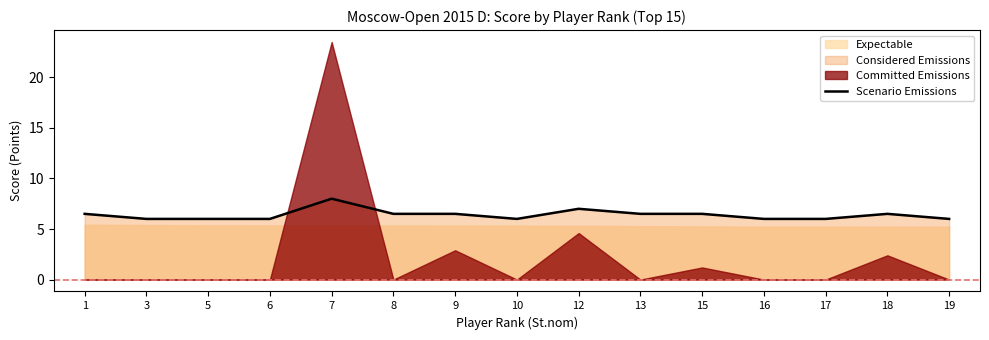

What is the sum of the values at 12 and 15?

13.5